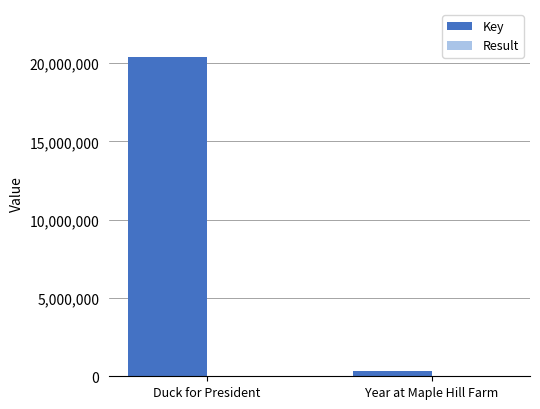

What is the difference between the Key values at Duck for President and Year at Maple Hill Farm?

20072004